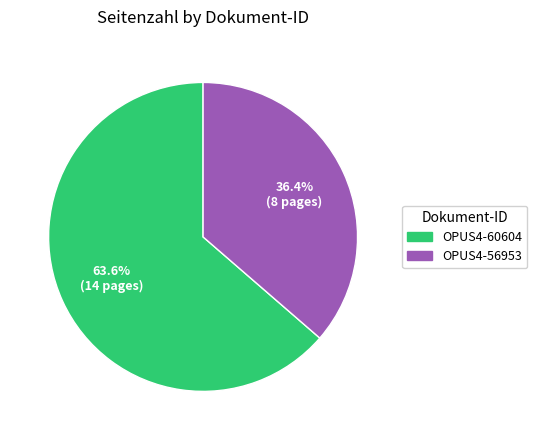

Is there any slice that represents more than half of the pie?

Yes